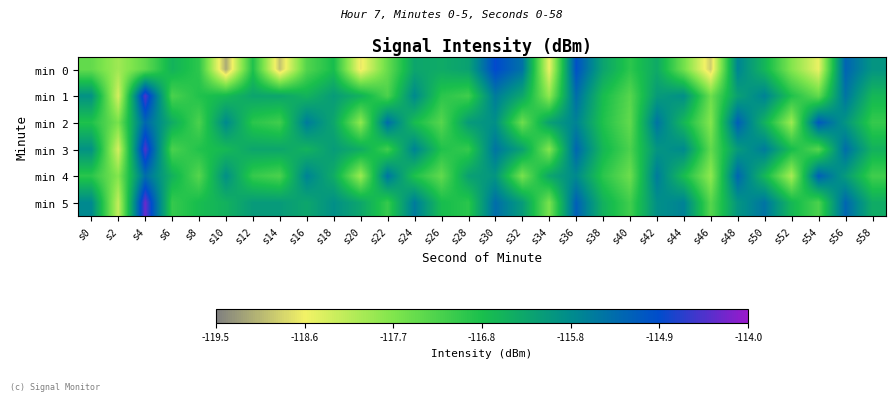

What is the spread (max minus min) of values at s44?

1.8